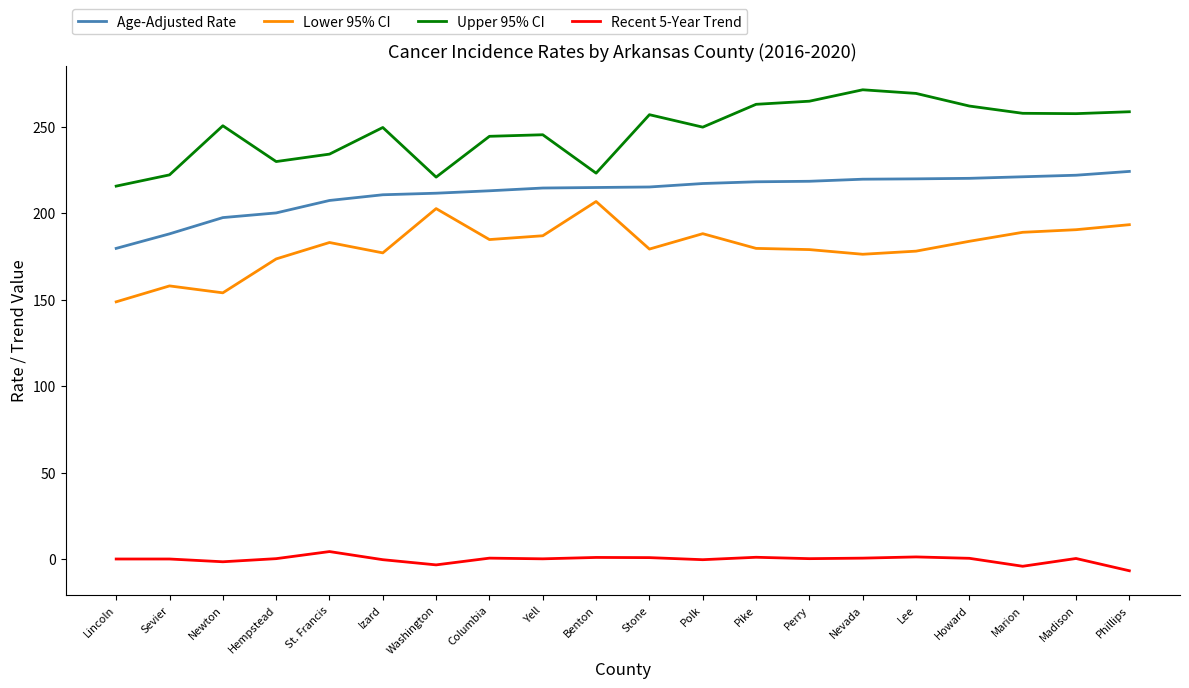

Does the chart have visible grid lines?

No